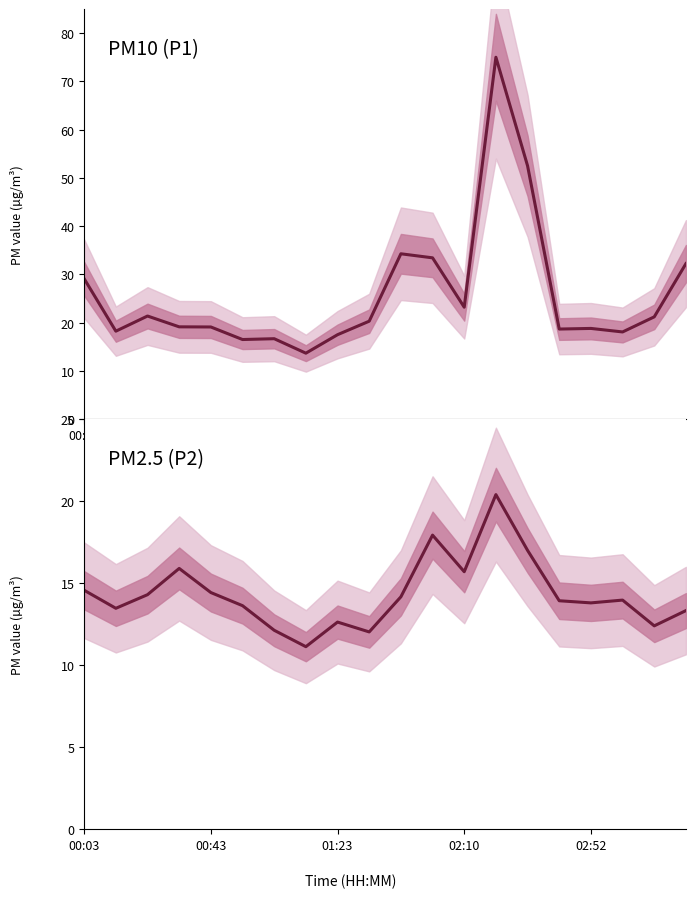

At which category does the chart reach its minimum across all series?

7